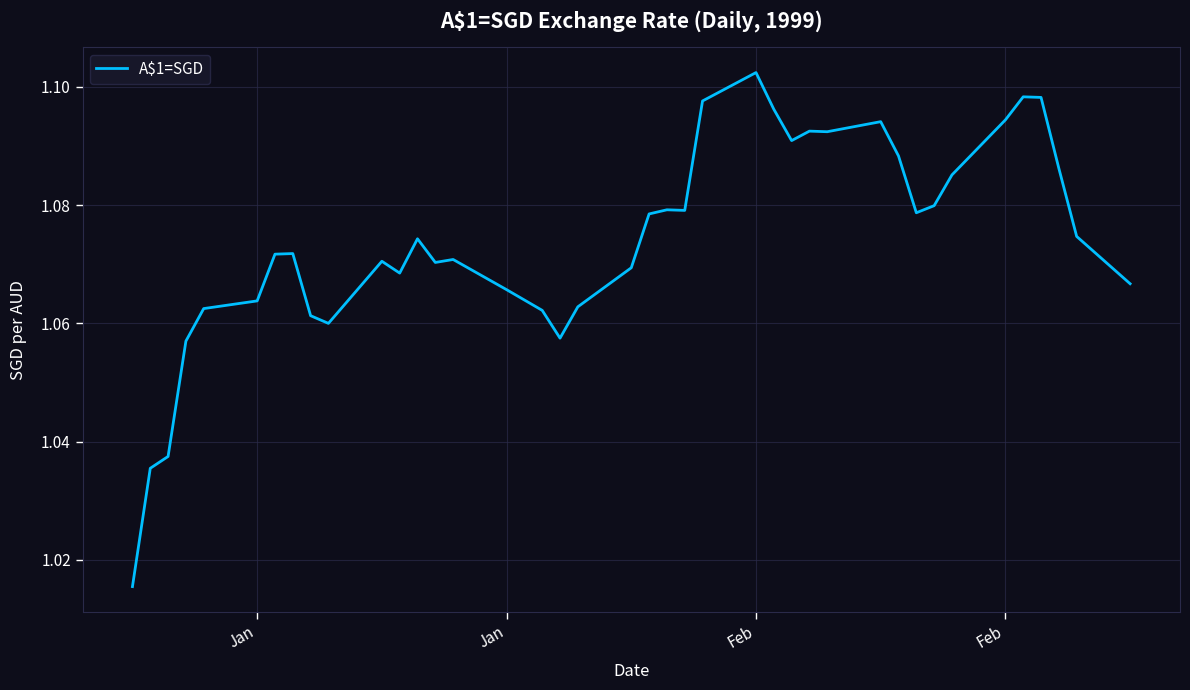

What is the difference between the maximum and minimum values?

0.1